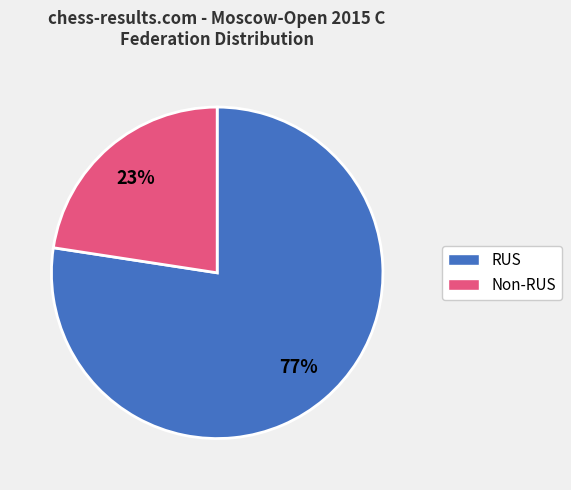

Count the number of slices in the pie.

2